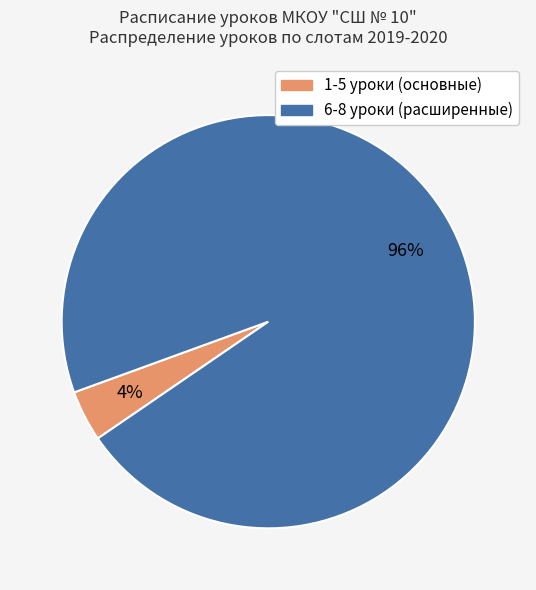

To the nearest percent, what is the difference between the largest and smallest slice percentages?

92%